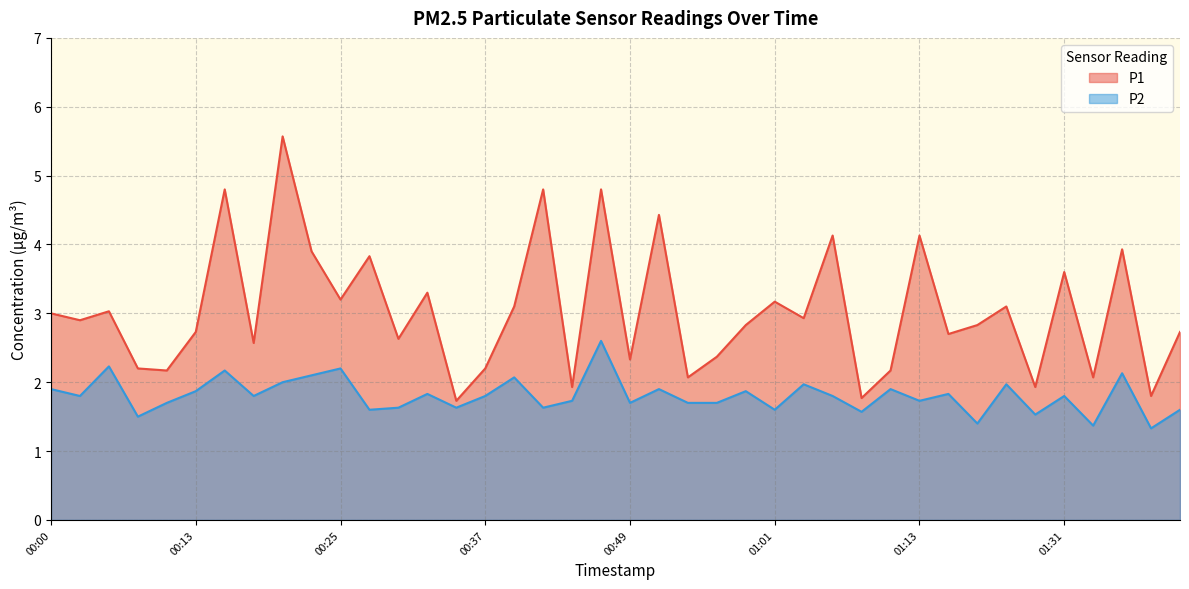

At which category does P1 reach its first local valley?

00:03